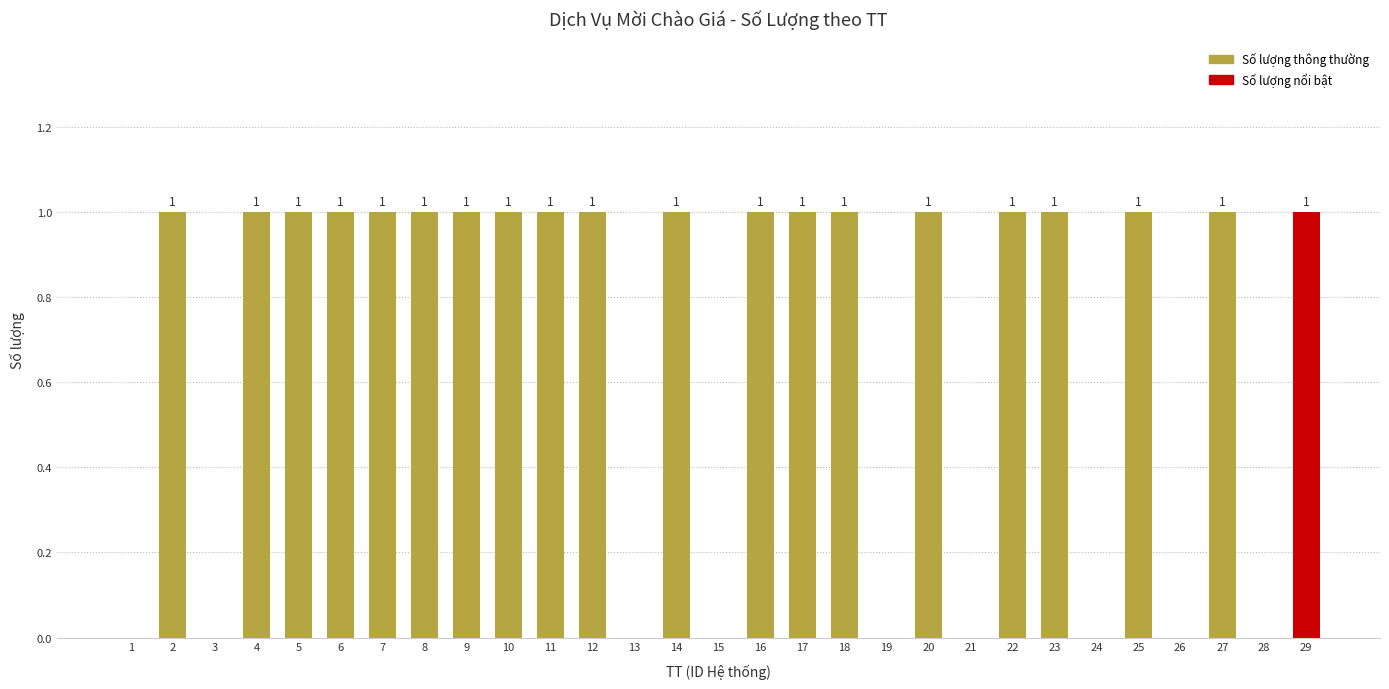

What is the greatest value displayed?

1